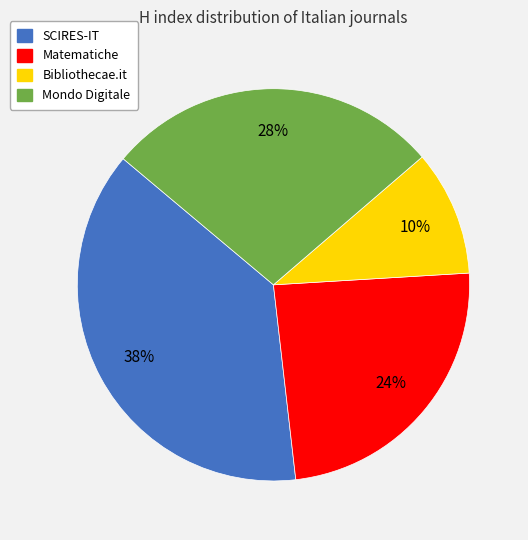

Which category has the biggest portion of the pie?

SCIRES-IT